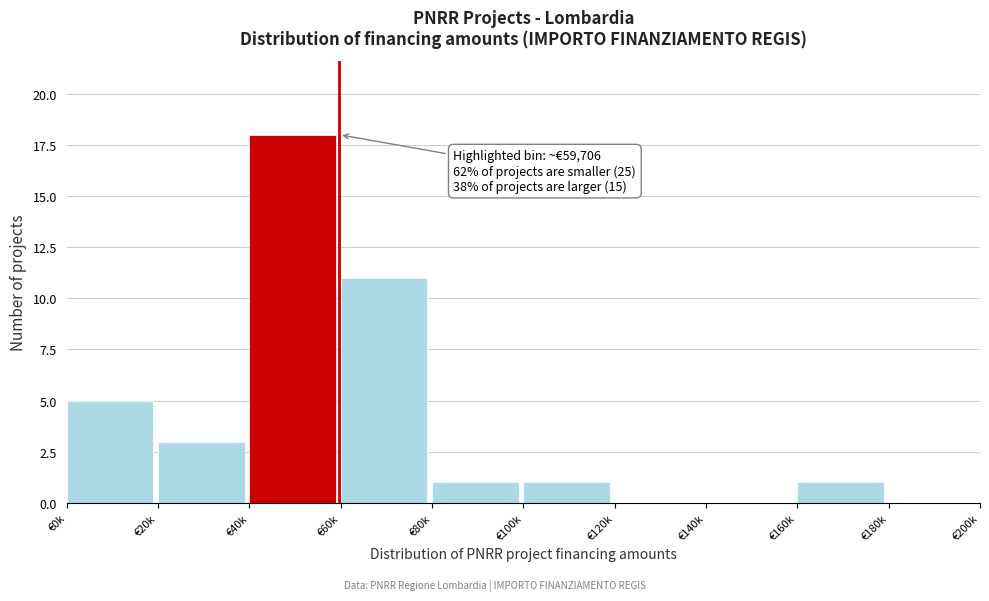

Reading right to left, extract all data points from this chart.

€180k=0	€160k=1	€140k=0	€120k=0	€100k=1	€80k=1	€60k=11	€40k=18	€20k=3	€0k=5